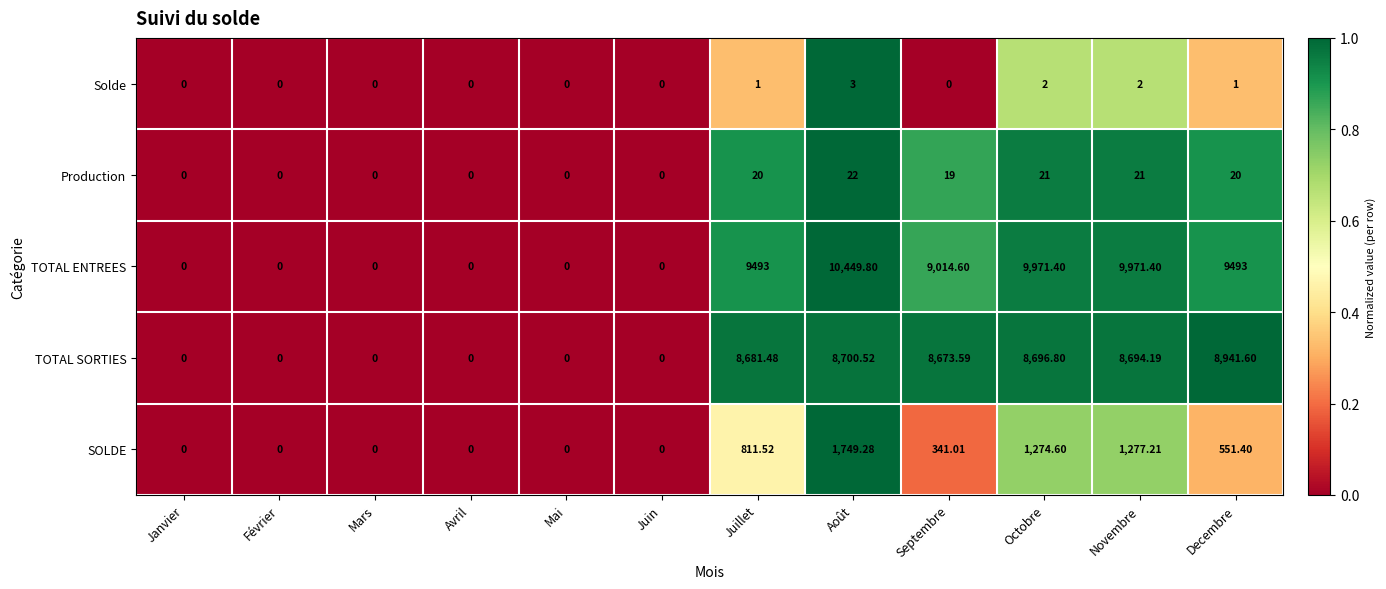

Rank the series by their maximum value, from highest to lowest.

TOTAL ENTREES, TOTAL SORTIES, SOLDE, Production, Solde